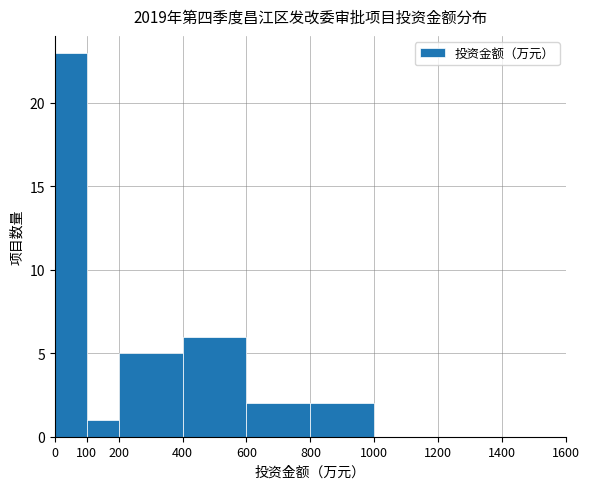

Reading left to right, transcribe all the data shown in this chart.

23	1	5	6	2	2	0	0	0